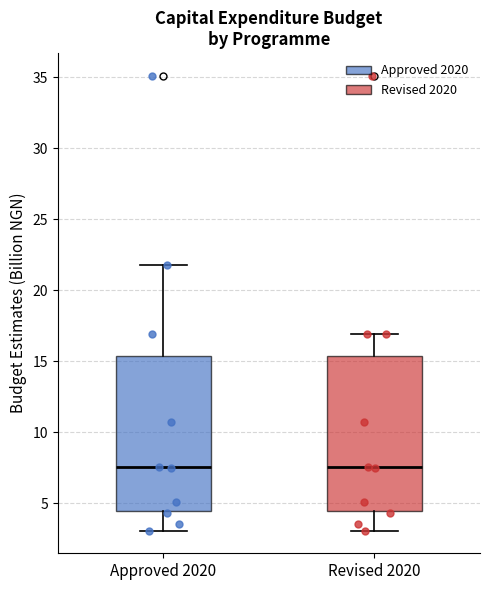

Reading left to right, read every box against the y-axis: the position of its median line, the range the box covers, and the ends of its whiskers. The values are not printed on the chart, so give them approximately, as read against the axis.

Approved 2020: median 7.5, box 4.5 to 15.5, whiskers 3.0 to 21.5
Revised 2020: median 7.5, box 4.5 to 15.5, whiskers 3.0 to 17.0